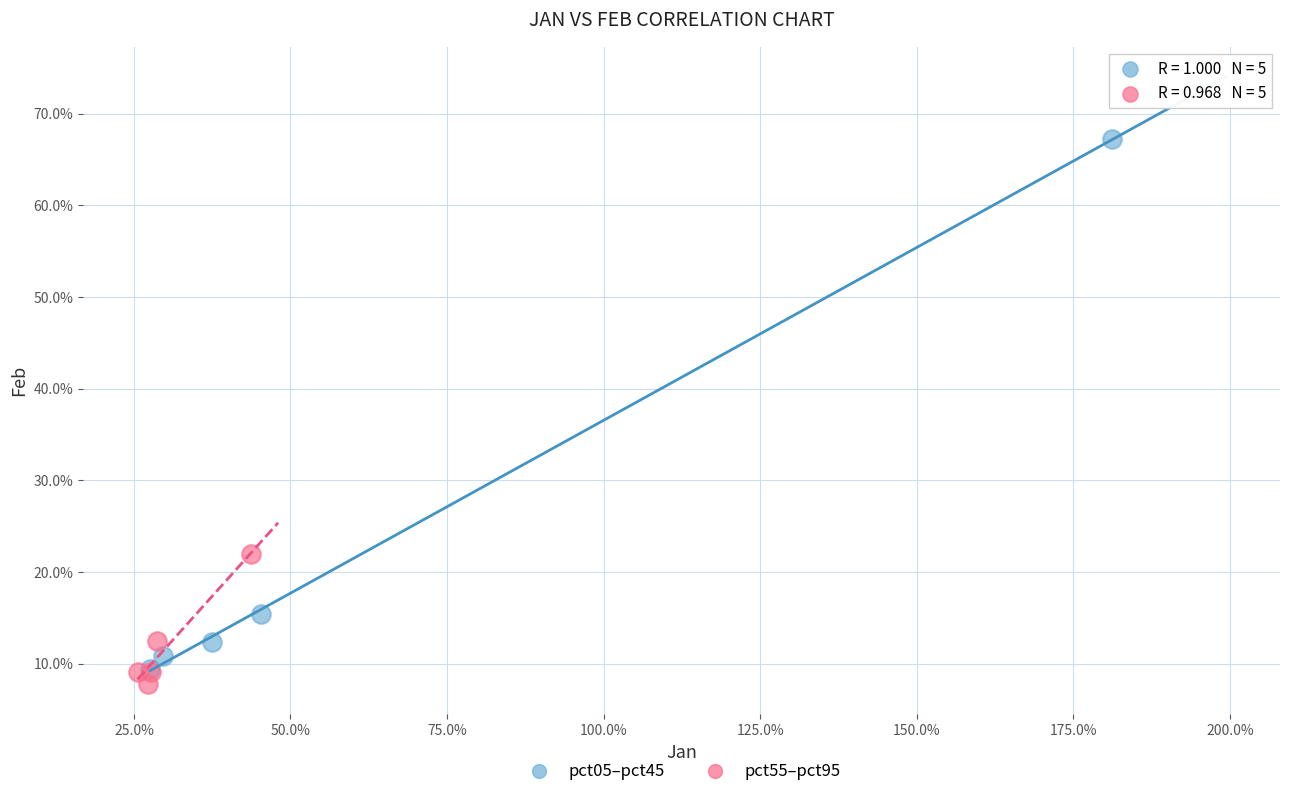

Which series contains the lowest Y value?

pct55–pct95